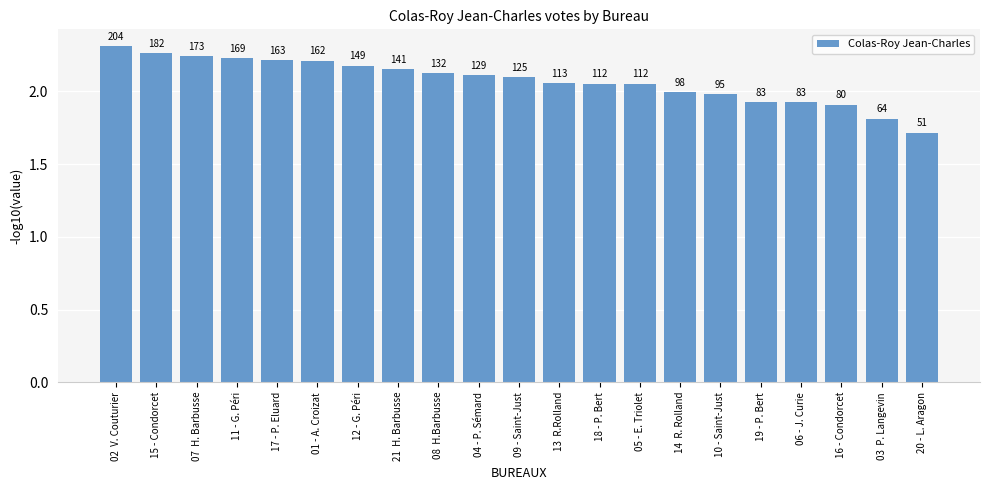

Does the chart contain any negative values?

No